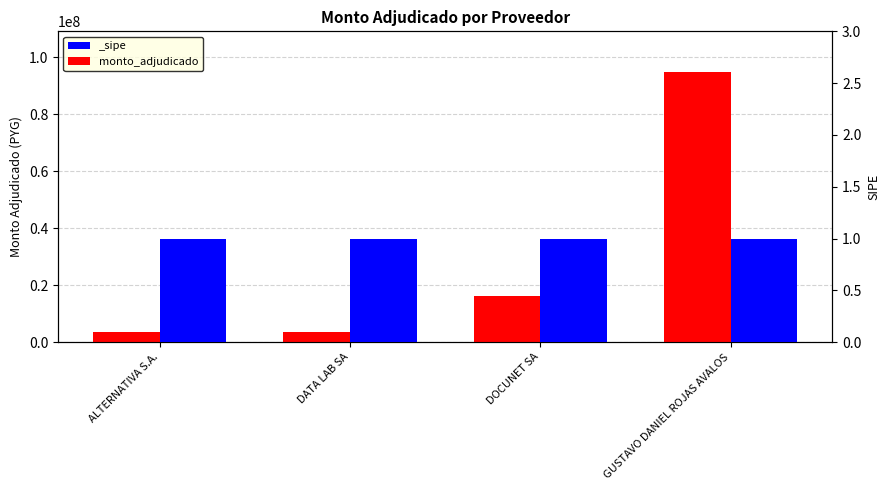

Is it true that the value at DATA LAB SA is 3573000?

True